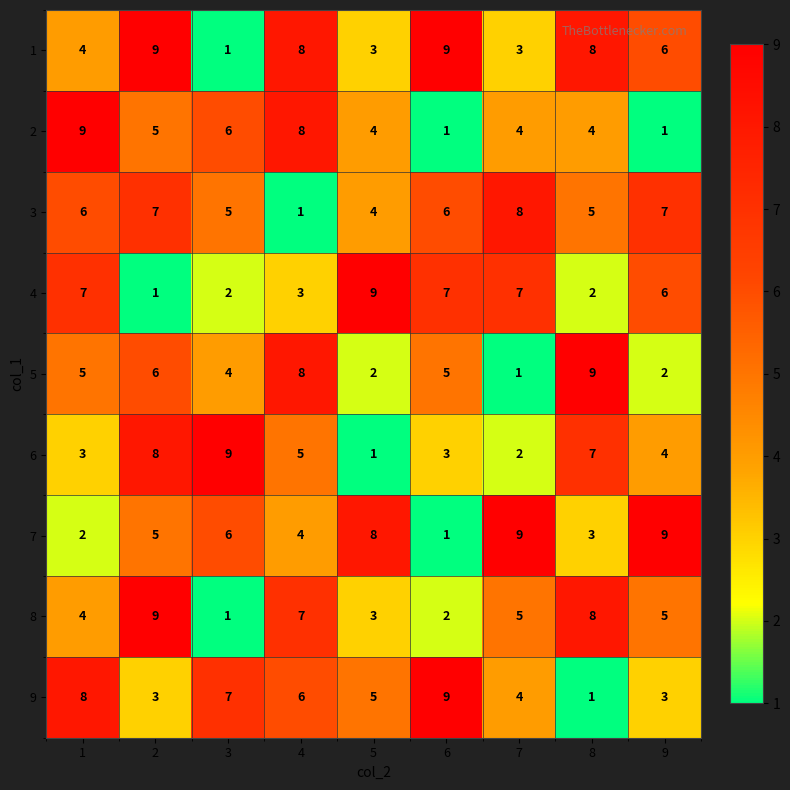

What is the average value of the 2 series?

5